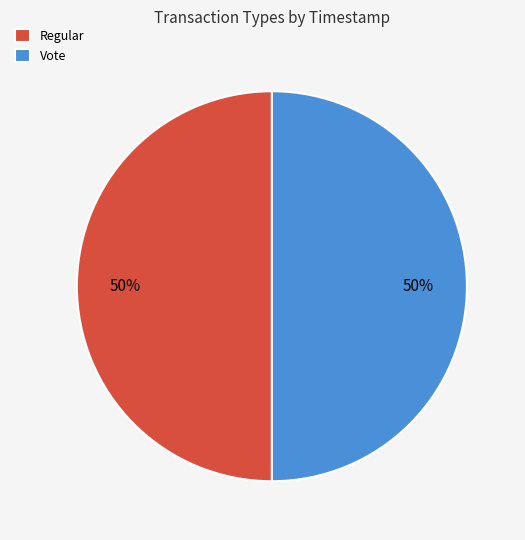

The Regular slice represents 55% of the pie. True or false?

False